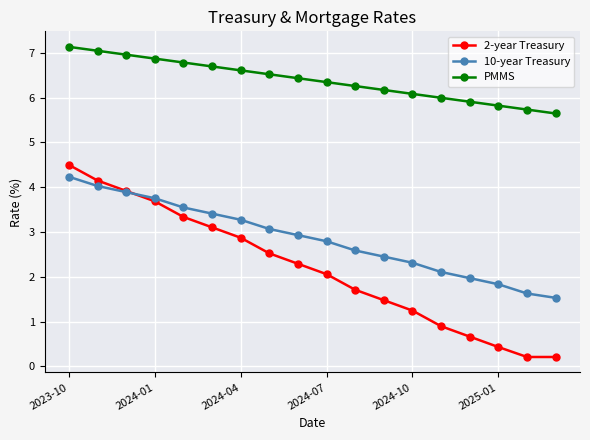

What is the maximum value for 10-year Treasury?

4.2